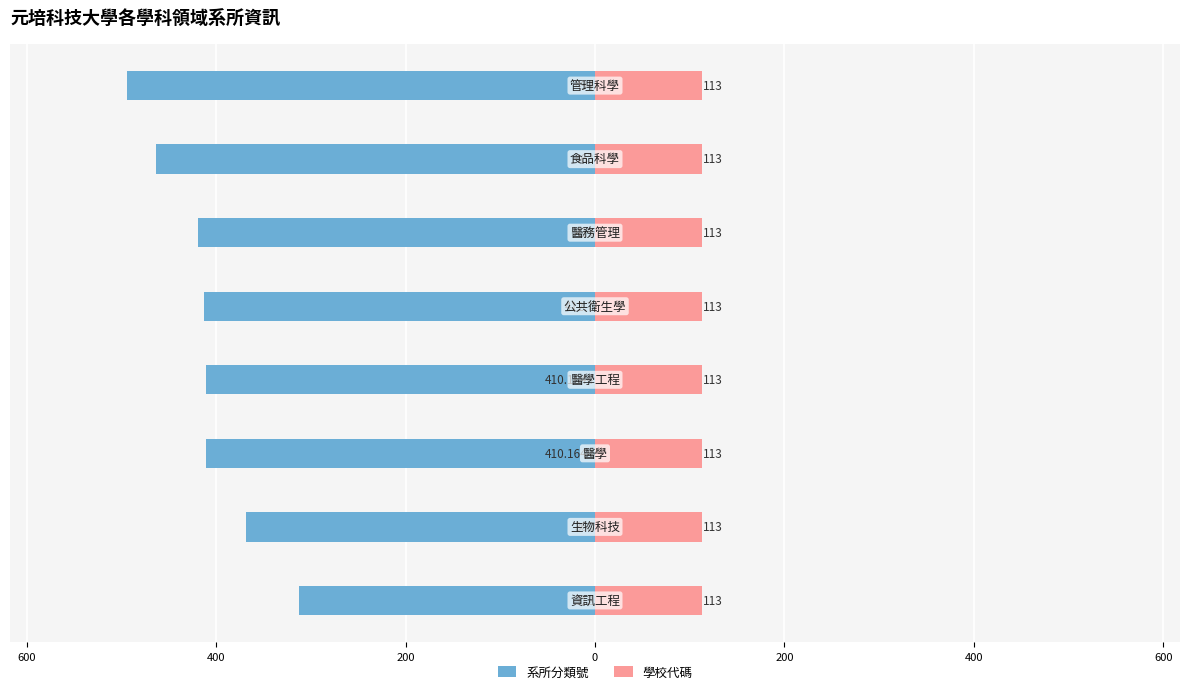

How many values in the 系所分類號 series are below -410?

6